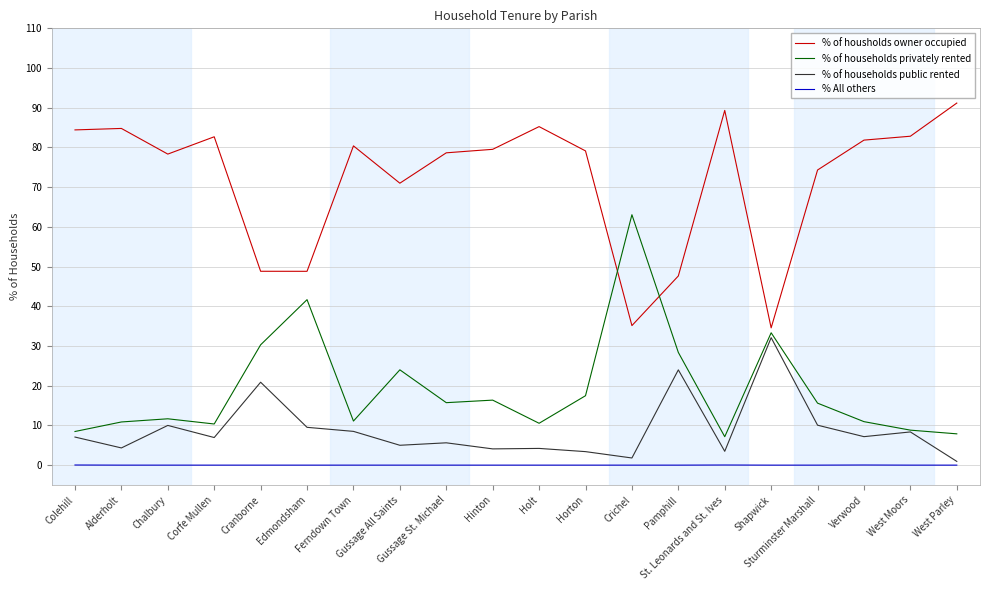

What is the lowest value of the % of households privately rented series?

7.2